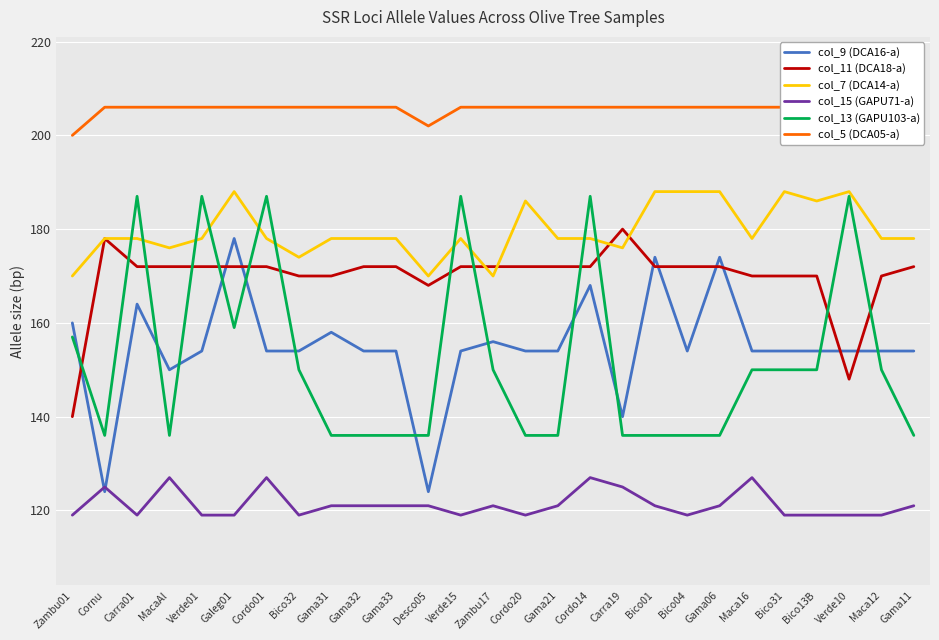

Between Galeg01 and Zambu17, which series saw the biggest shift?

col_9 (DCA16-a)